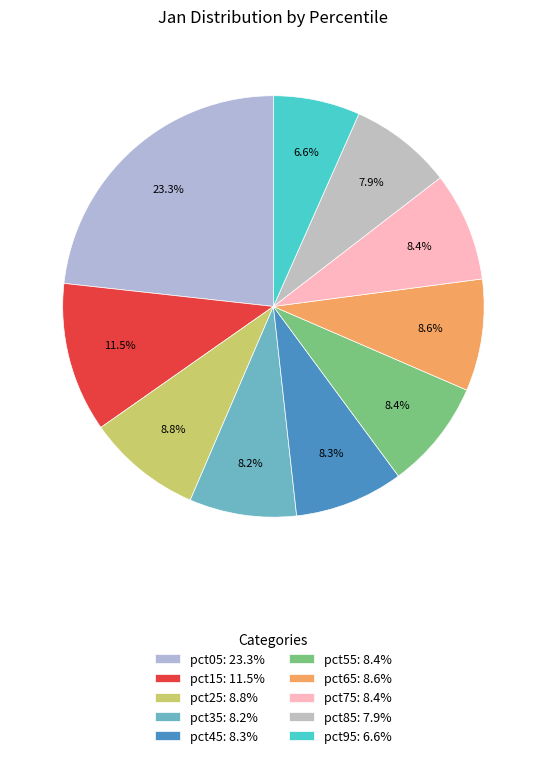

What is the largest slice in the pie chart?

pct05